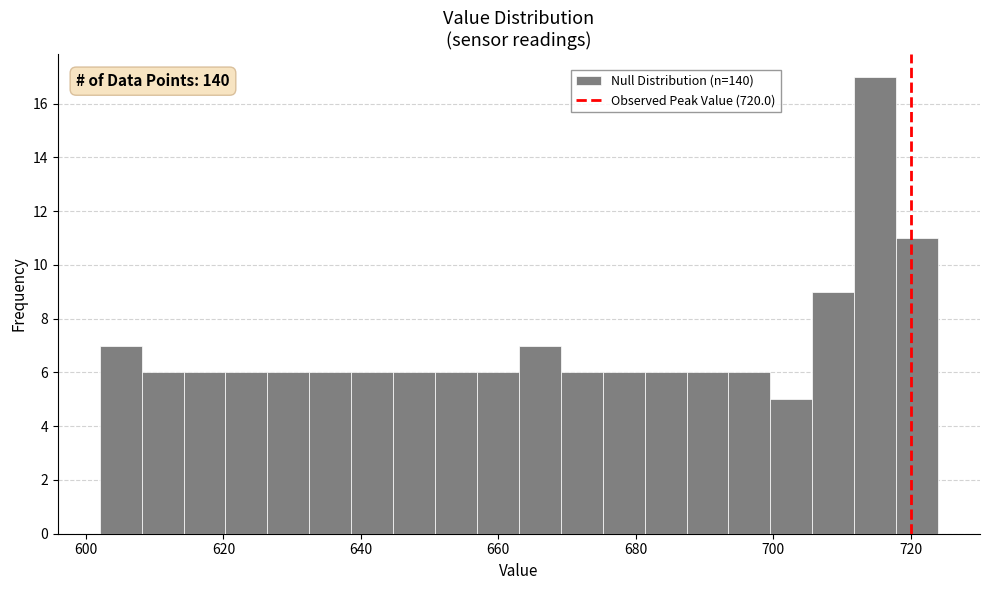

Read against the x-axis, roughly where is the centre of the tallest bar?

714